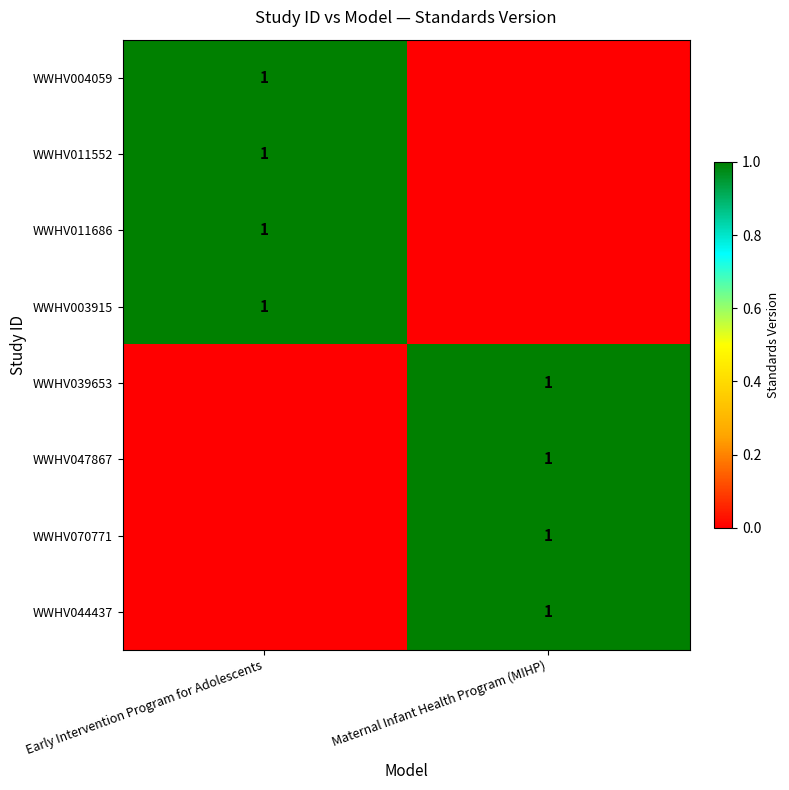

The WWHV047867 series shows 0 at Maternal Infant Health Program (MIHP). True or false?

False